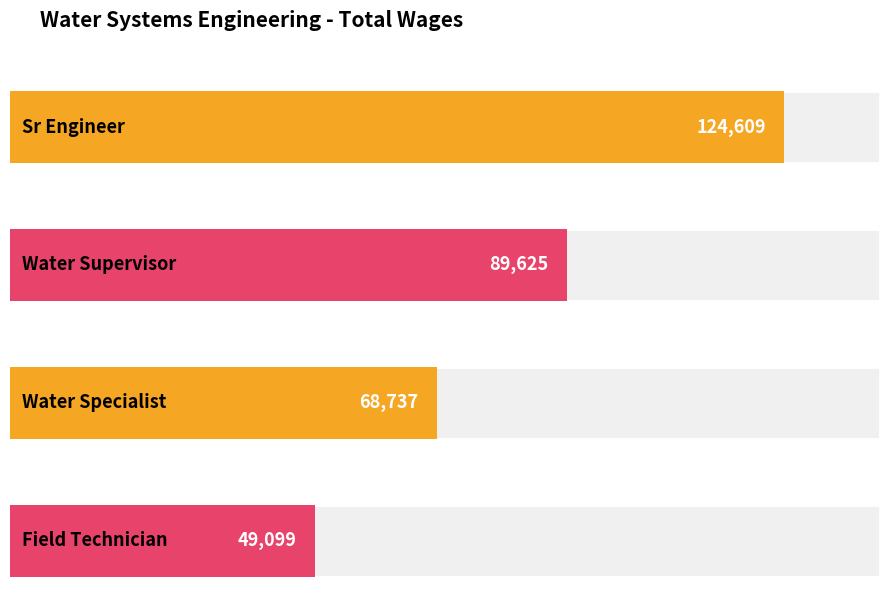

How many values exceed 89625?

1